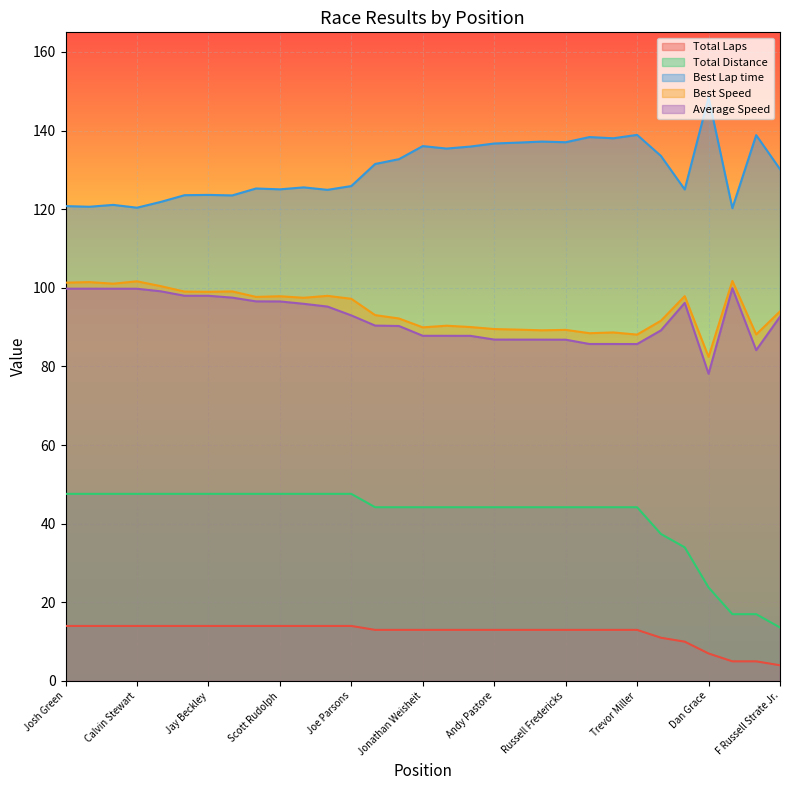

The Best Speed series shows 100.4 at Joe Colasacco. True or false?

True